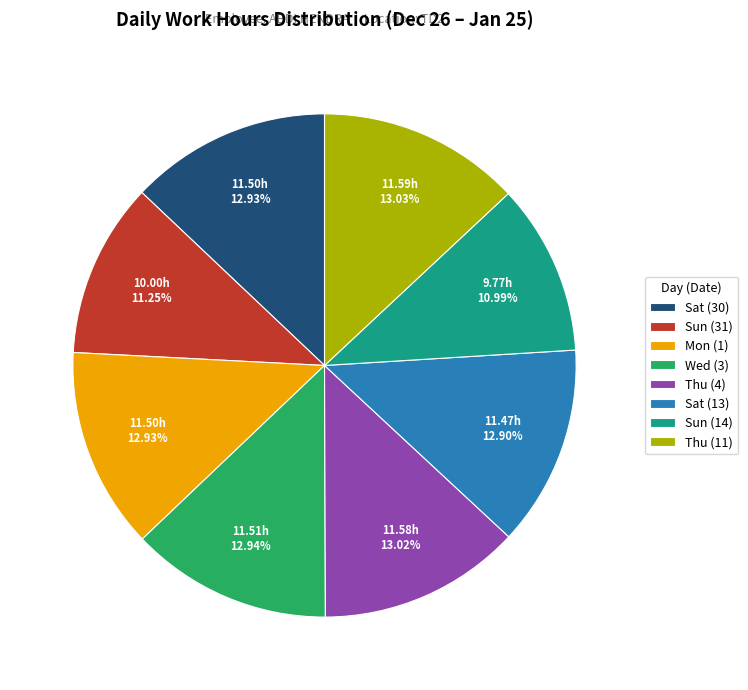

Is the sum of Sun (14) and Sat (13) greater than half?

No